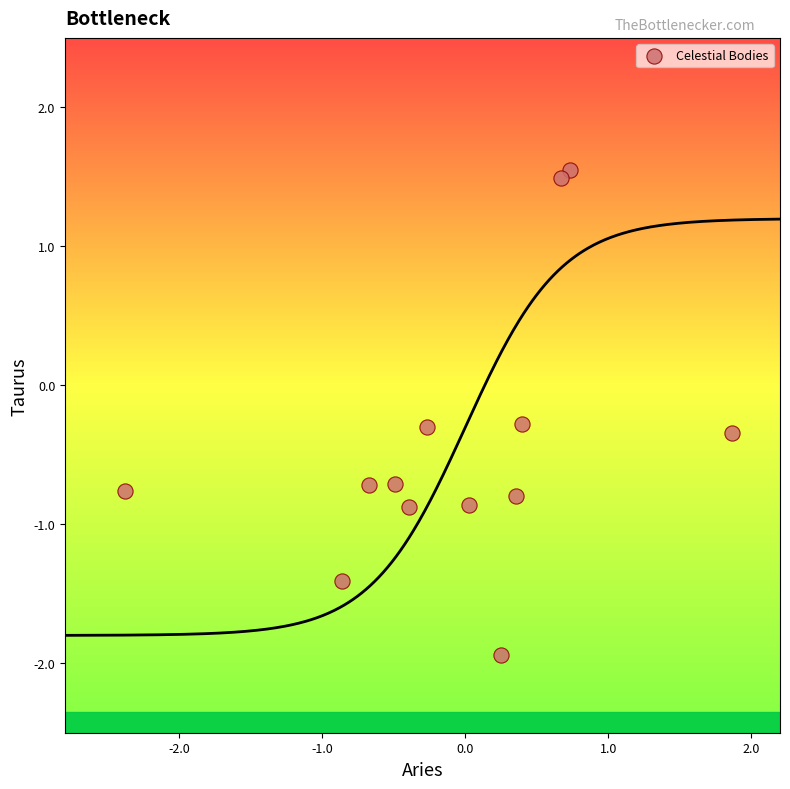

What is the range of X values (max minus min)?

4.2